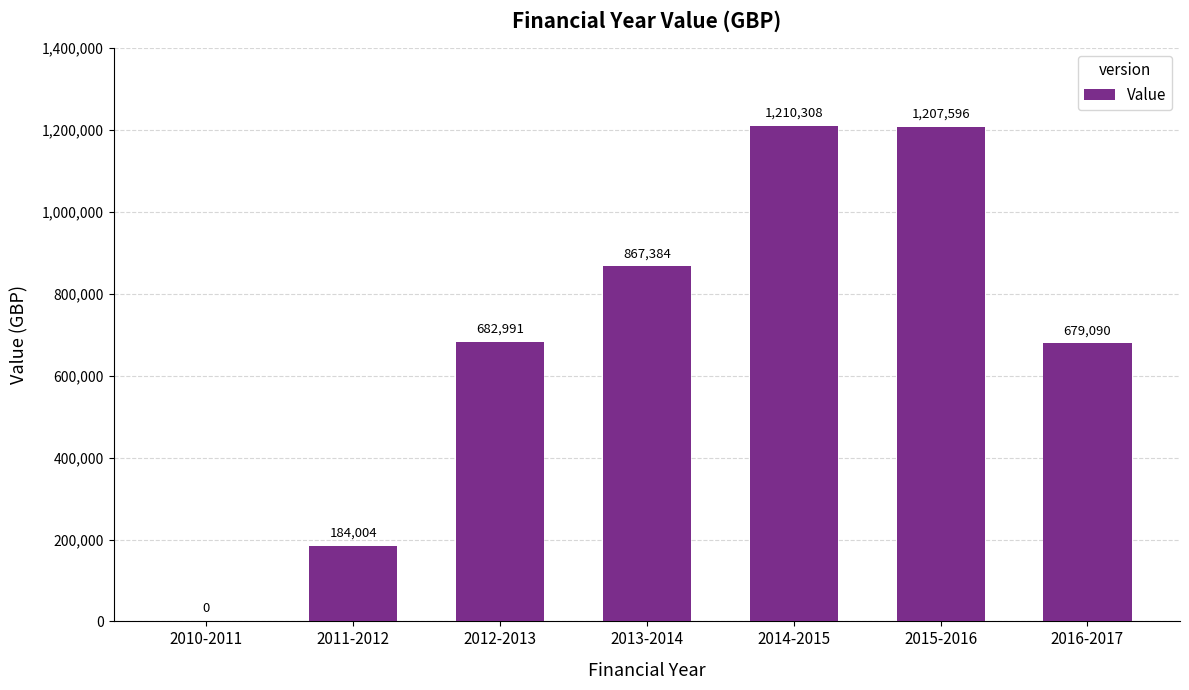

The chart shows a value of 243627 at 2011-2012. True or false?

False